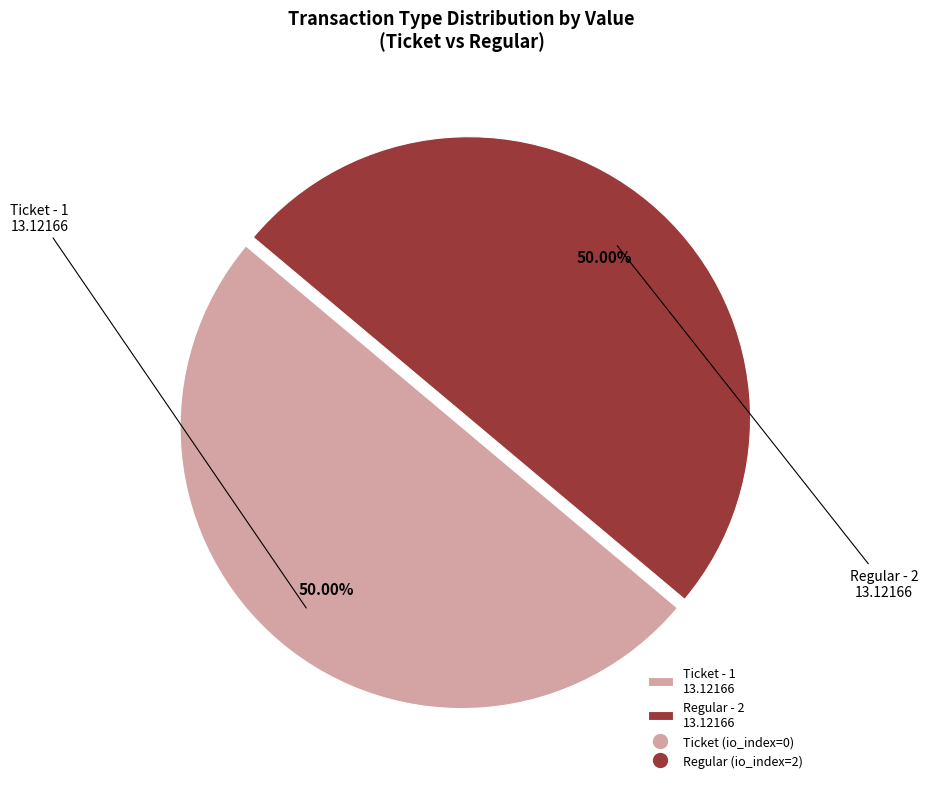

How many slices are in this pie chart?

2